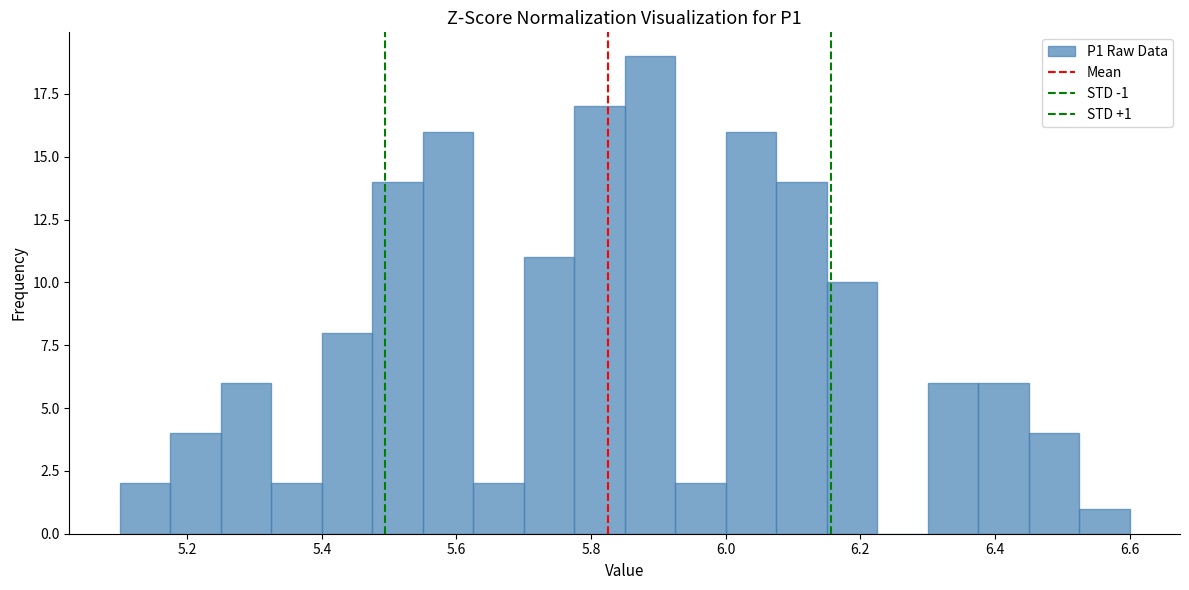

Read against the x-axis, roughly where is the centre of the tallest bar?

5.88